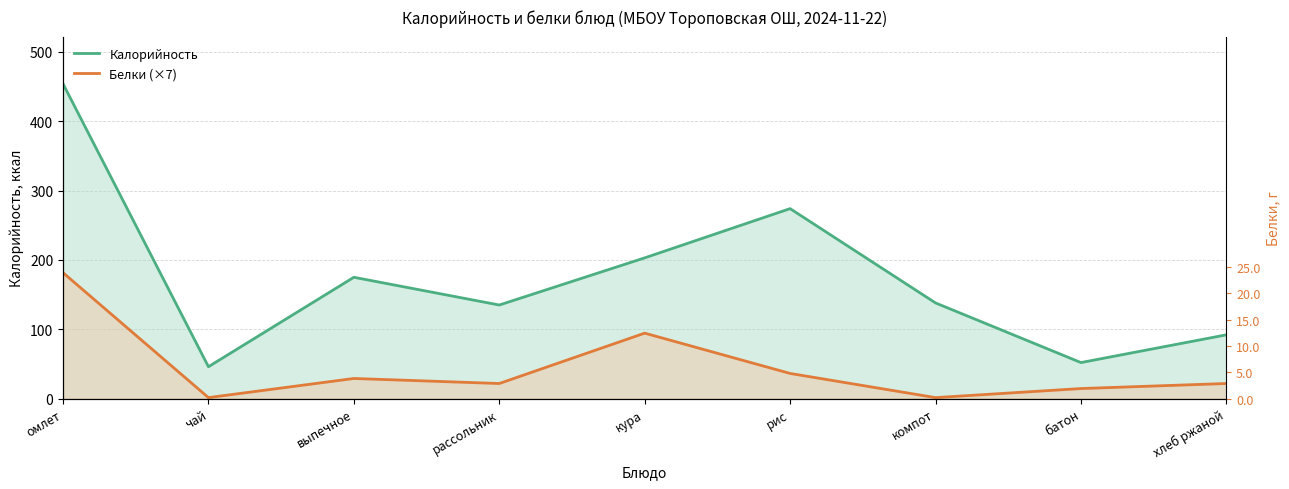

At which label does Белки (×7) first exceed 21?

омлет